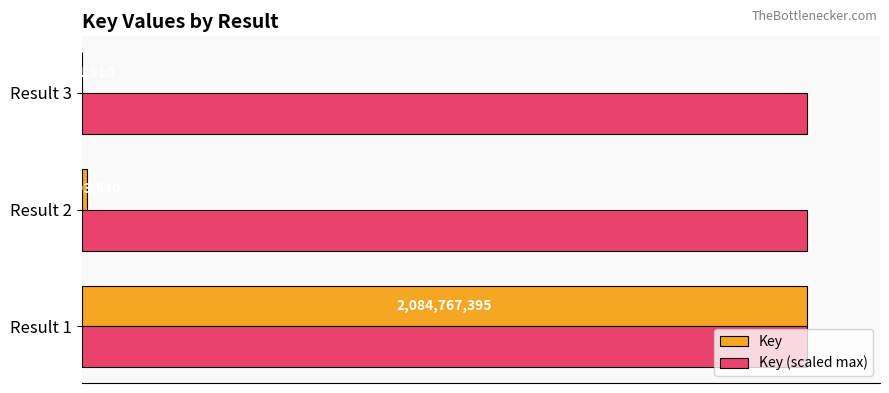

What are all the series names shown in the legend?

Key, Key (scaled max)